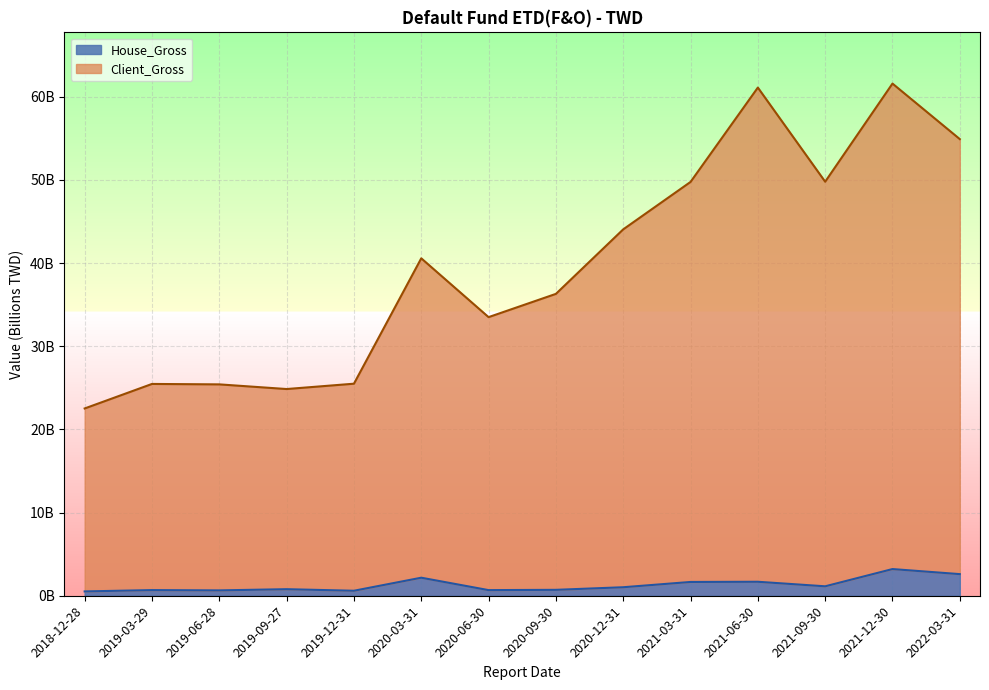

What is the label of the 3rd point from the left?

2019-06-28